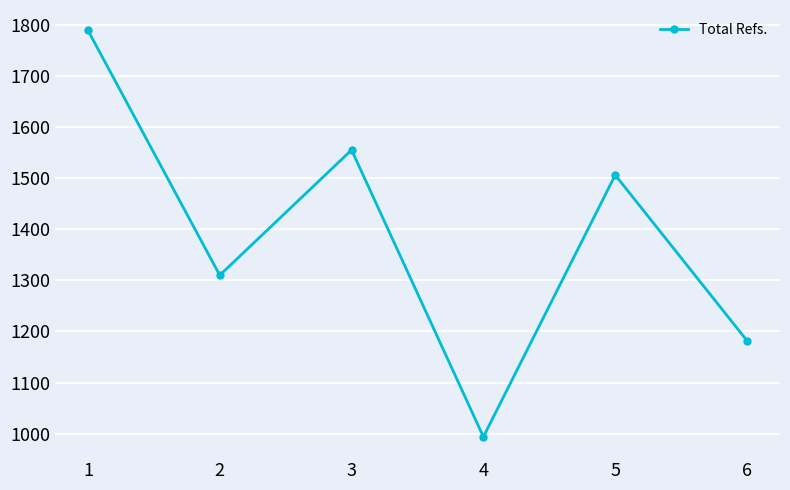

List the labels in order of value, smallest first.

4, 6, 2, 5, 3, 1